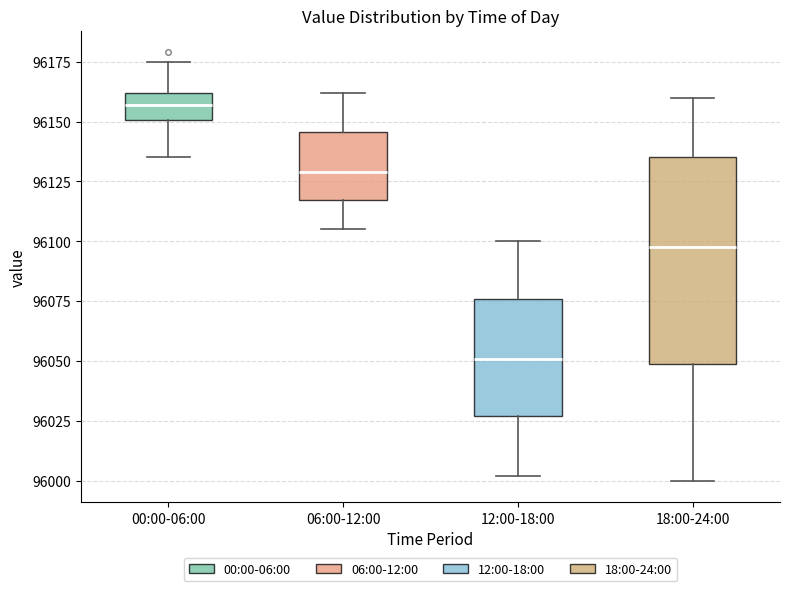

Where is the upper edge of the box for 18:00-24:00 on the y-axis? The values are not printed on the chart, so give them approximately, as read against the axis.

96135